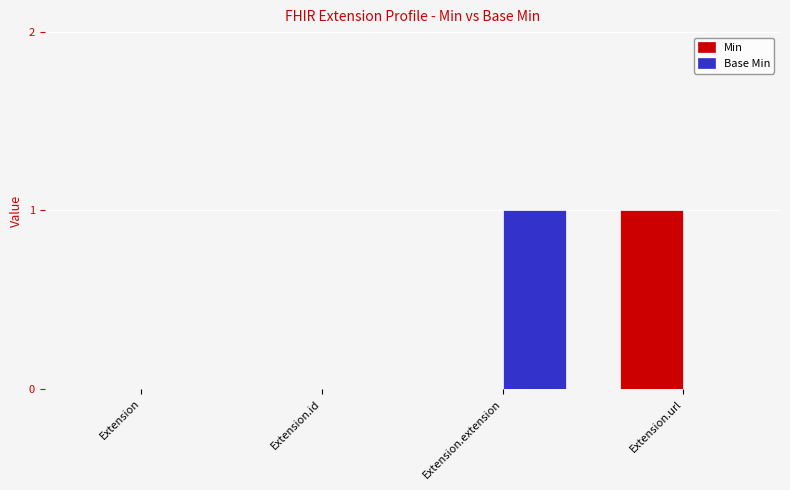

Is it true that Base Min equals 0 at Extension.url?

True